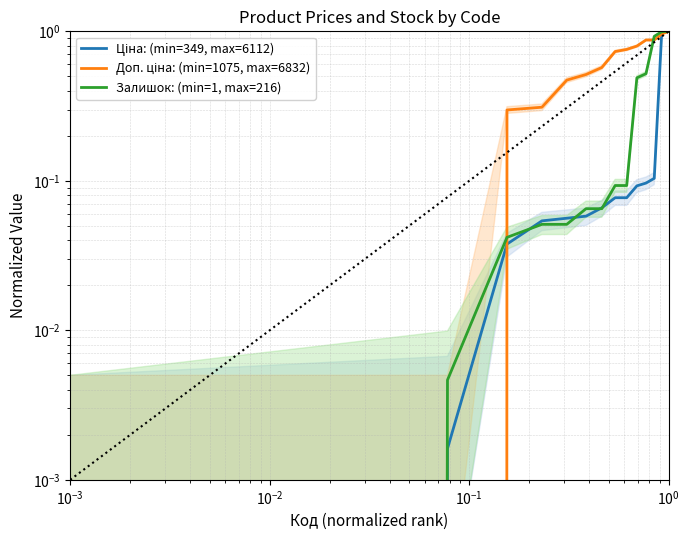

What is the average value of the Ціна: (min=349, max=6112) series?

0.2